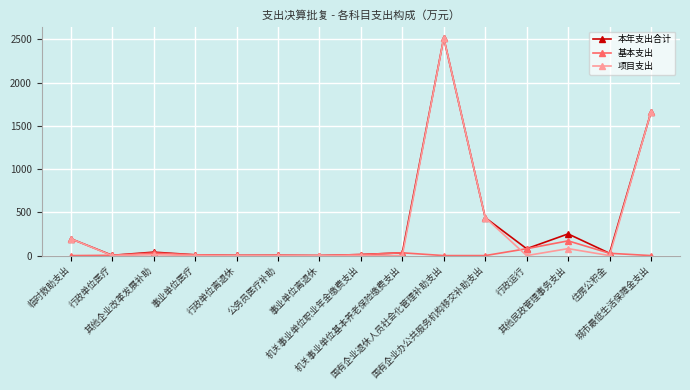

Which series has the largest range (max minus min)?

项目支出